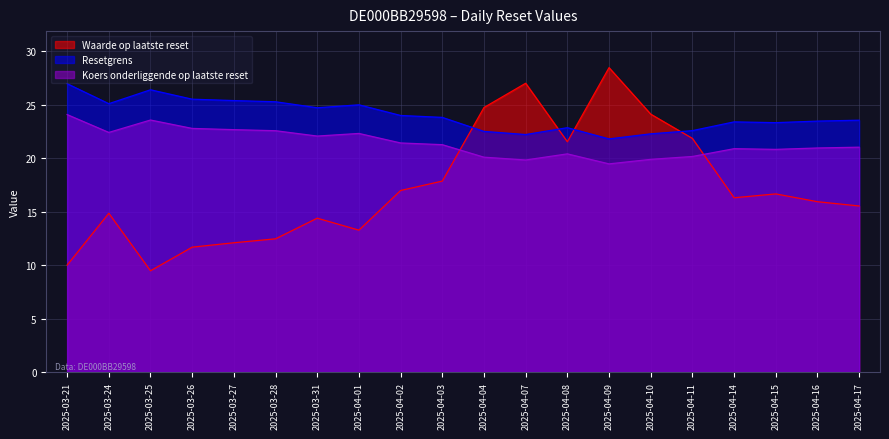

Reading right to left, transcribe all the data shown in this chart.

Waarde op laatste reset: 15.5	15.9	16.7	16.3	21.9	24.1	28.5	21.5	27.0	24.7	17.9	17.0	13.3	14.4	12.5	12.1	11.7	9.5	14.8	10.0
Resetgrens: 23.6	23.5	23.3	23.4	22.6	22.3	21.8	22.9	22.2	22.5	23.8	24.0	25.0	24.7	25.3	25.4	25.5	26.4	25.1	27.0
Koers onderliggende op laatste reset: 21.0	21.0	20.8	20.9	20.2	19.9	19.5	20.4	19.8	20.1	21.3	21.4	22.3	22.1	22.6	22.7	22.8	23.6	22.4	24.1